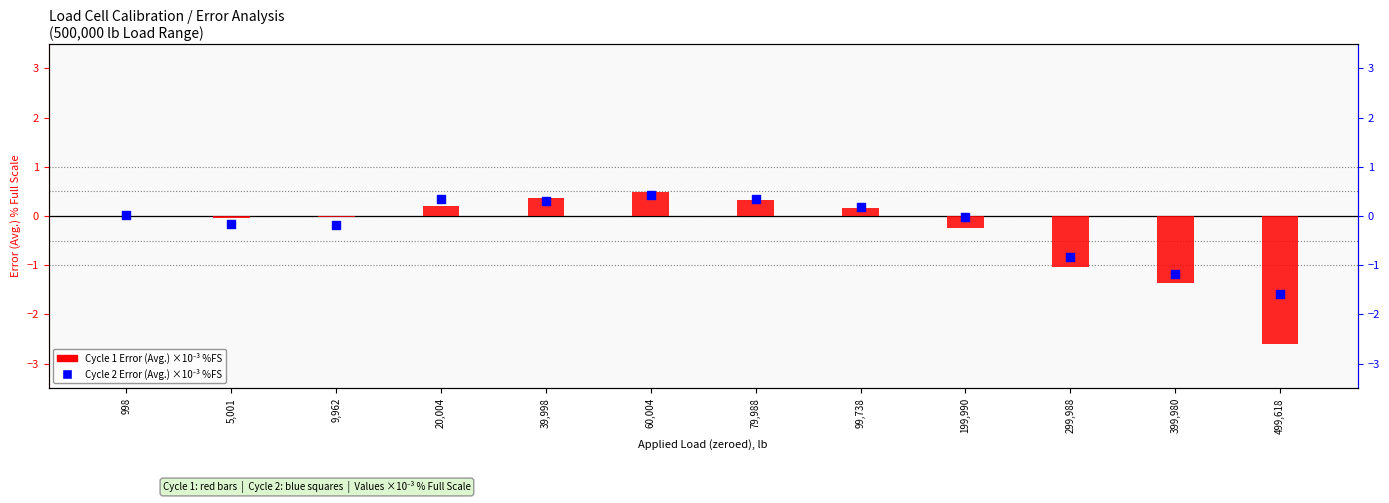

At which category is the sum across all series the highest?

60,004